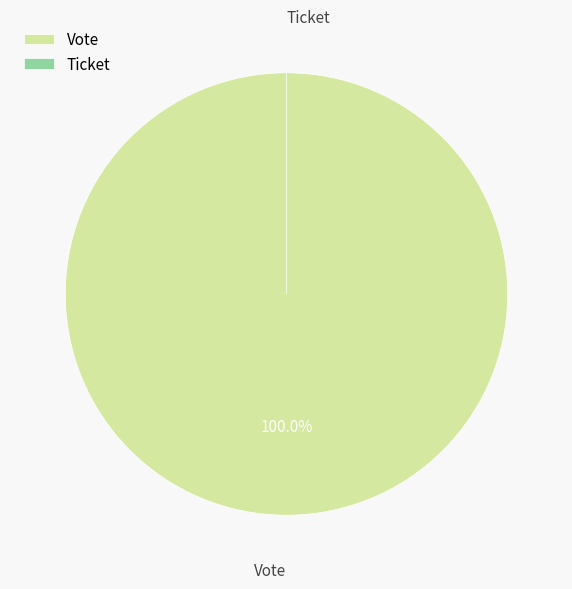

Is there any slice that represents more than half of the pie?

Yes